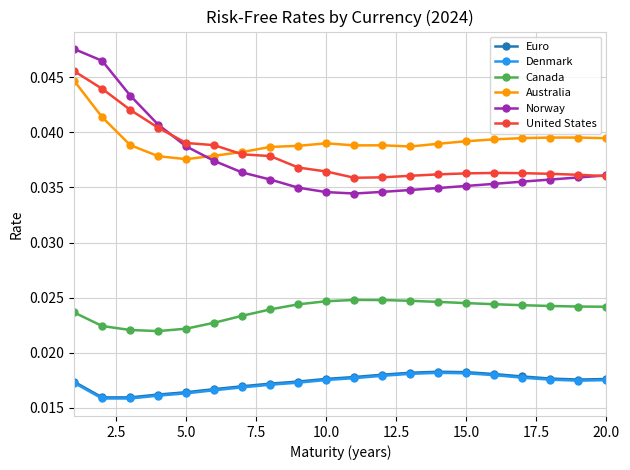

How many Euro values are between 0 and 1?

20